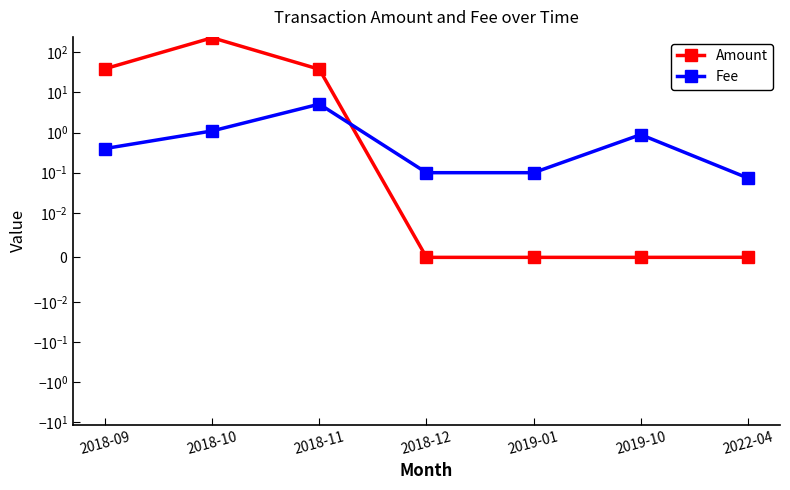

What is the label of the 4th point from the left?

2018-12